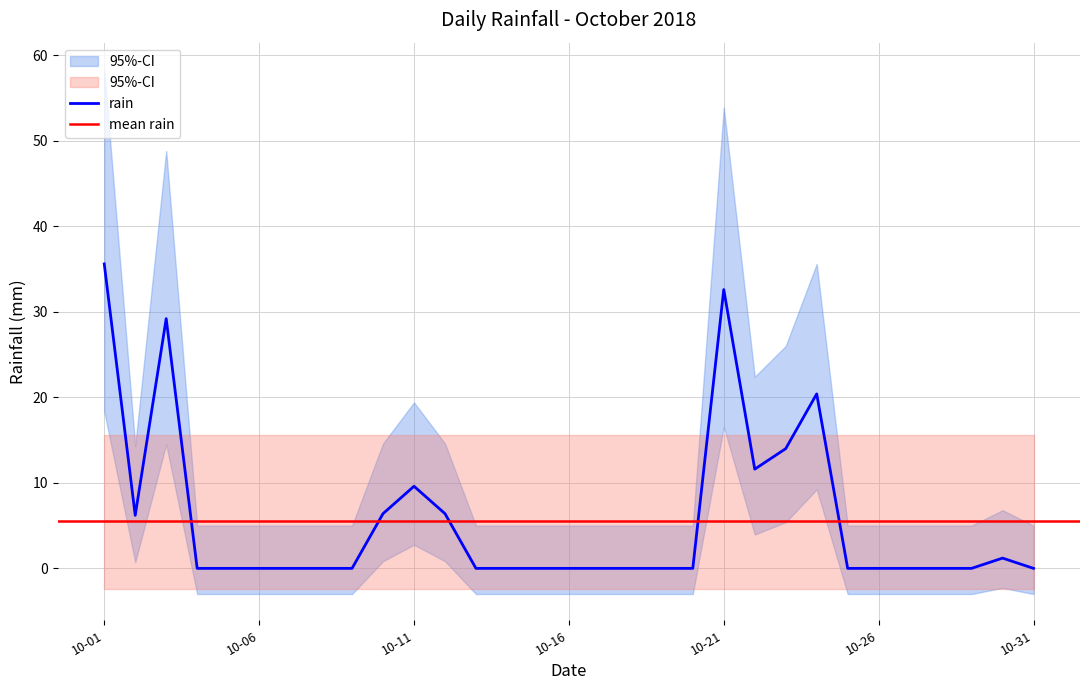

Is this an area chart (filled region under the line)?

No